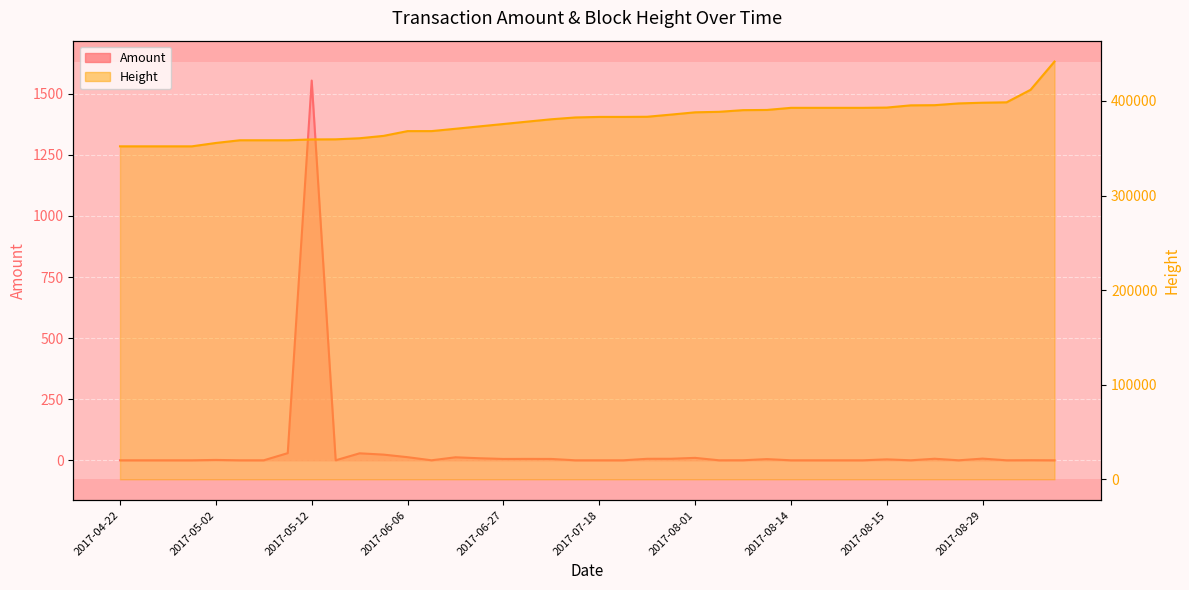

What is the value of the Height point at the 30th from the left?

392714.0